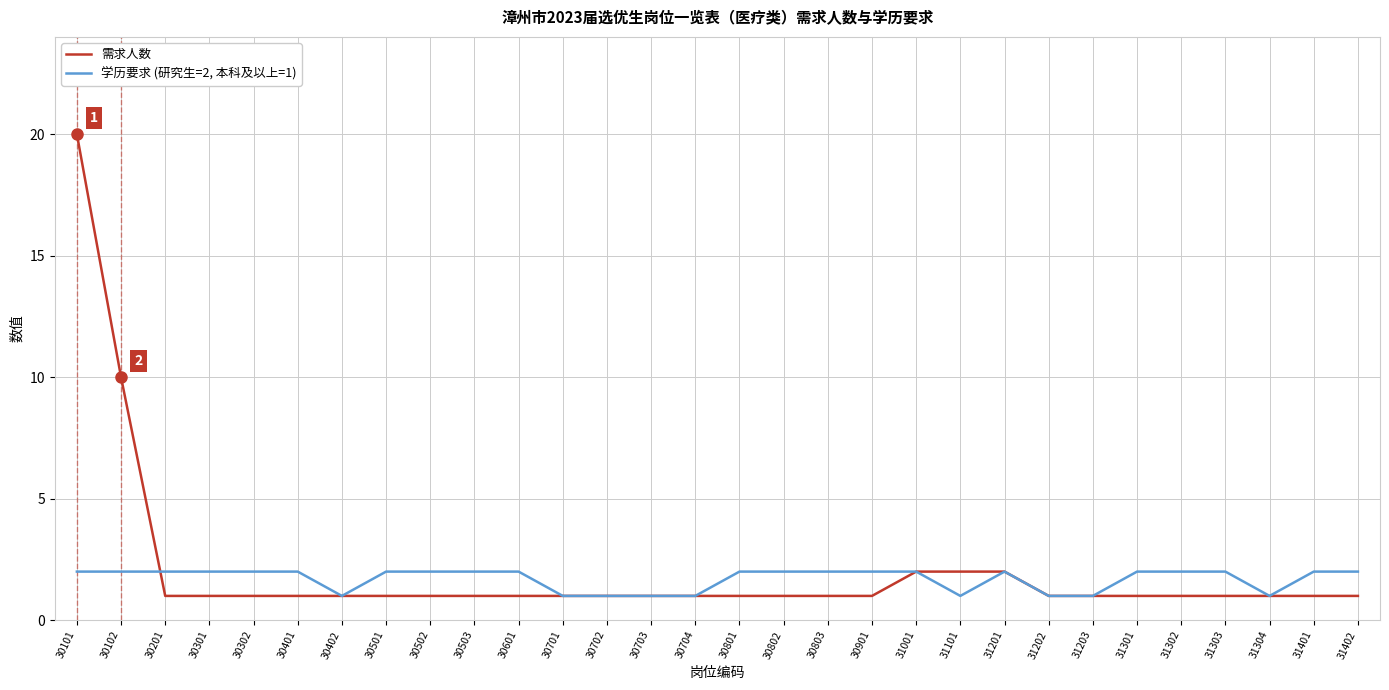

Which label corresponds to the largest value in the chart?

30101